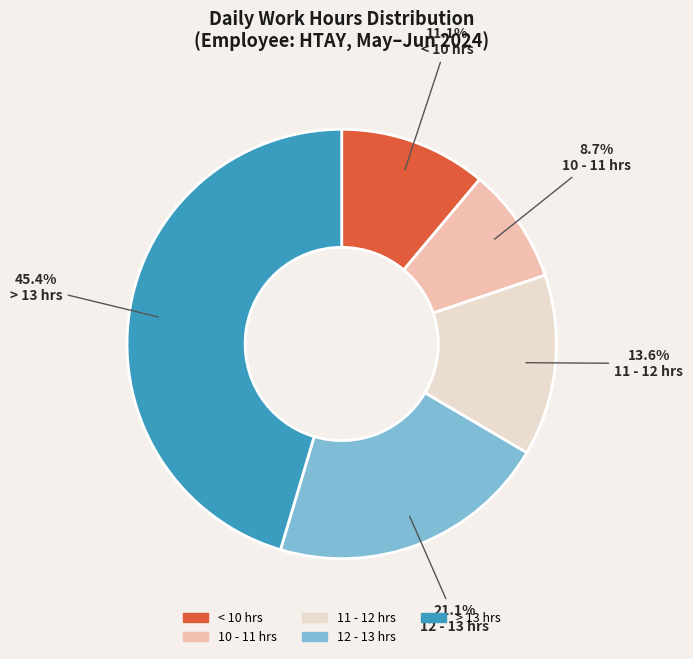

Count the number of slices in the pie.

5